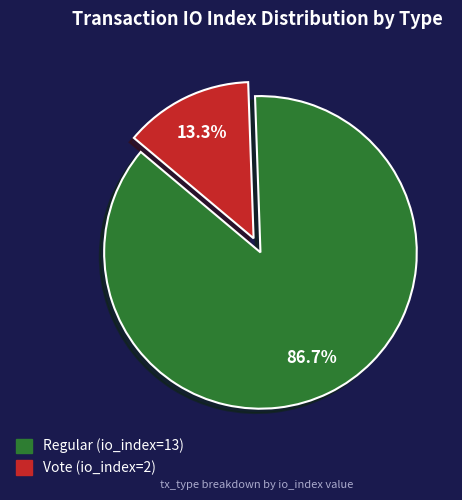

Does any single category account for the majority?

Yes